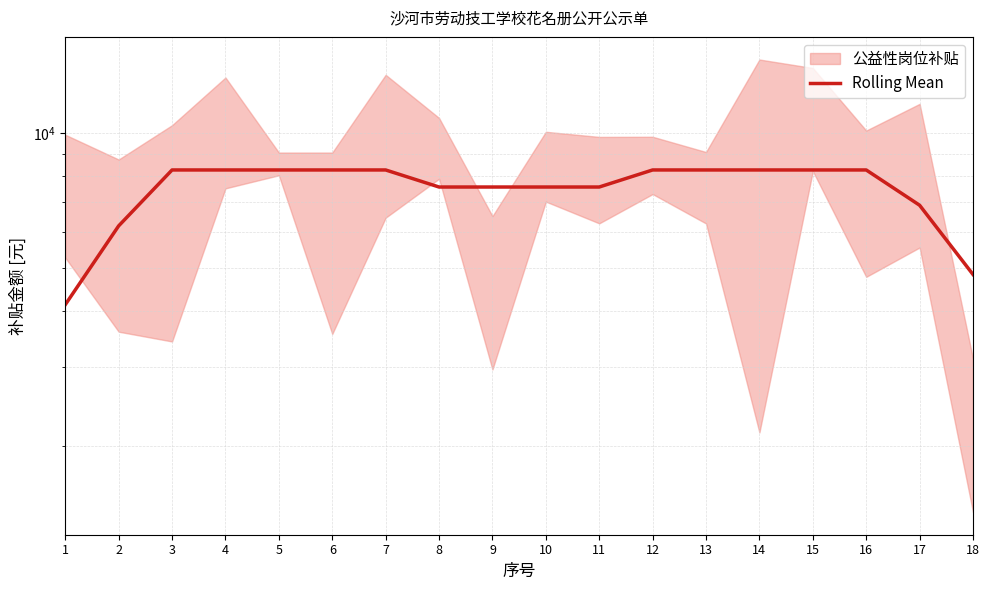

True or false: the data has more than 2 interior local peaks.

False